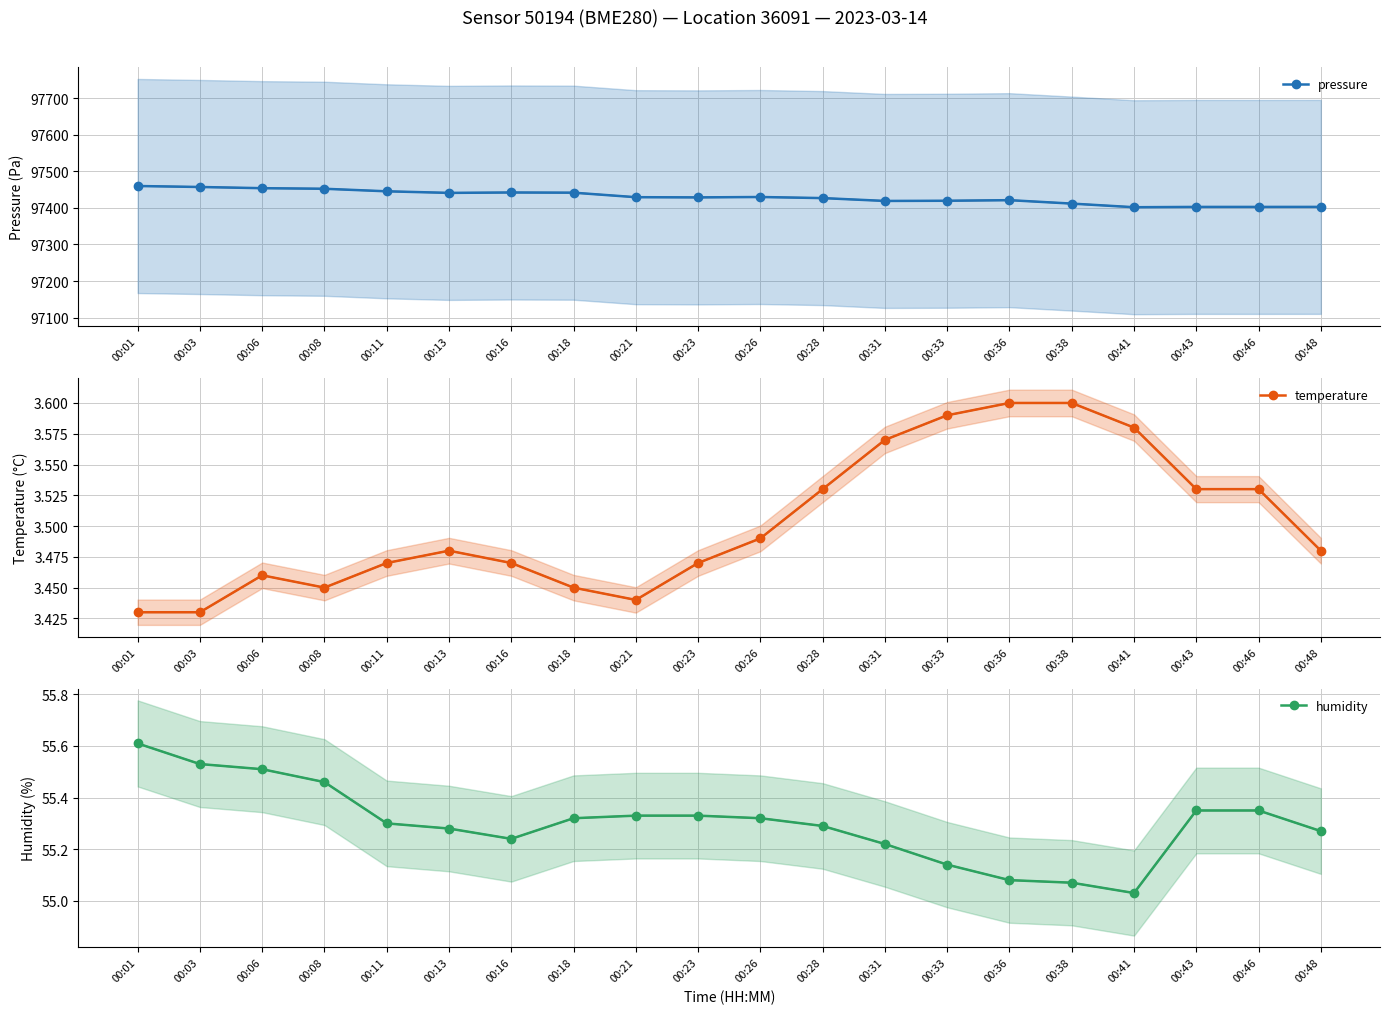

Reading left to right, extract all data points from this chart.

pressure: 00:01=97459.7	00:03=97457.1	00:06=97453.8	00:08=97452.2	00:11=97445.2	00:13=97440.9	00:16=97442.0	00:18=97441.5	00:21=97429.2	00:23=97428.6	00:26=97429.7	00:28=97426.7	00:31=97418.9	00:33=97419.4	00:36=97421.1	00:38=97411.7	00:41=97401.8	00:43=97402.6	00:46=97402.6	00:48=97402.7
temperature: 00:01=3.4	00:03=3.4	00:06=3.5	00:08=3.5	00:11=3.5	00:13=3.5	00:16=3.5	00:18=3.5	00:21=3.4	00:23=3.5	00:26=3.5	00:28=3.5	00:31=3.6	00:33=3.6	00:36=3.6	00:38=3.6	00:41=3.6	00:43=3.5	00:46=3.5	00:48=3.5
humidity: 00:01=55.6	00:03=55.5	00:06=55.5	00:08=55.5	00:11=55.3	00:13=55.3	00:16=55.2	00:18=55.3	00:21=55.3	00:23=55.3	00:26=55.3	00:28=55.3	00:31=55.2	00:33=55.1	00:36=55.1	00:38=55.1	00:41=55.0	00:43=55.4	00:46=55.4	00:48=55.3